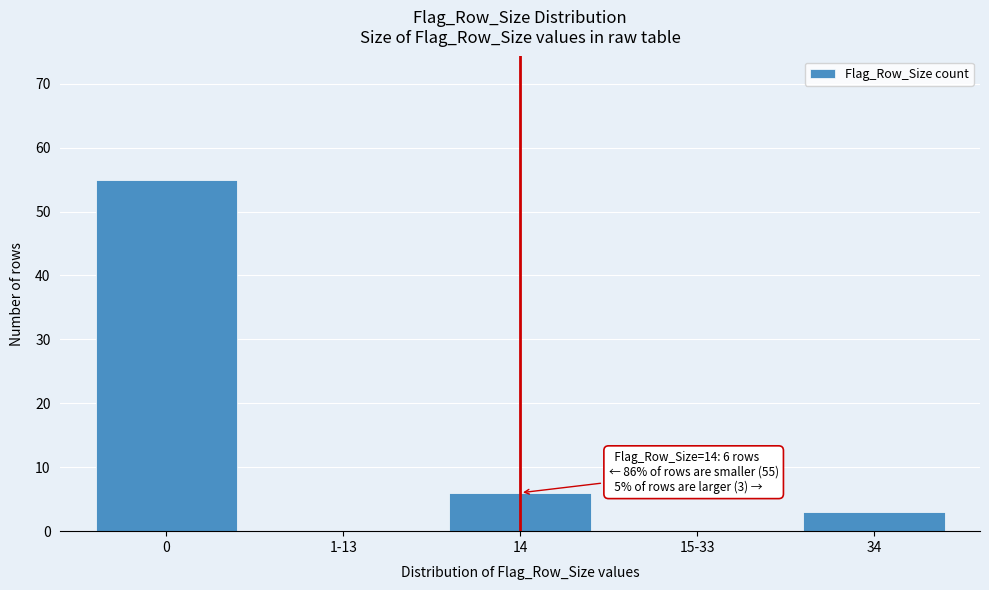

Reading left to right, transcribe all the data shown in this chart.

0=55	1-13=0	14=6	15-33=0	34=3